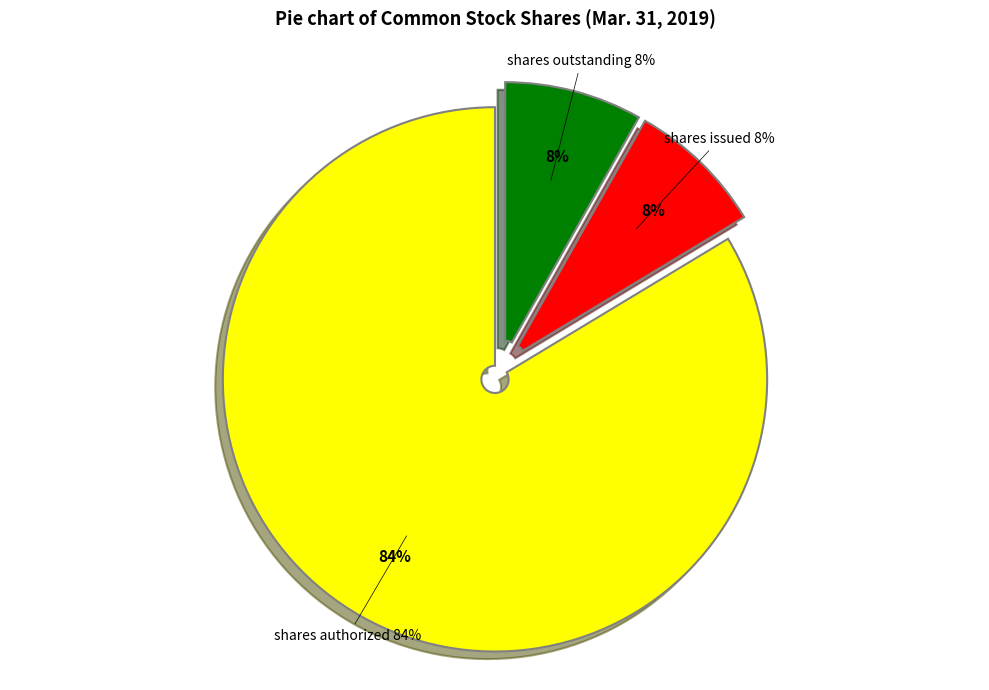

What is the majority slice?

Common stock, shares authorized